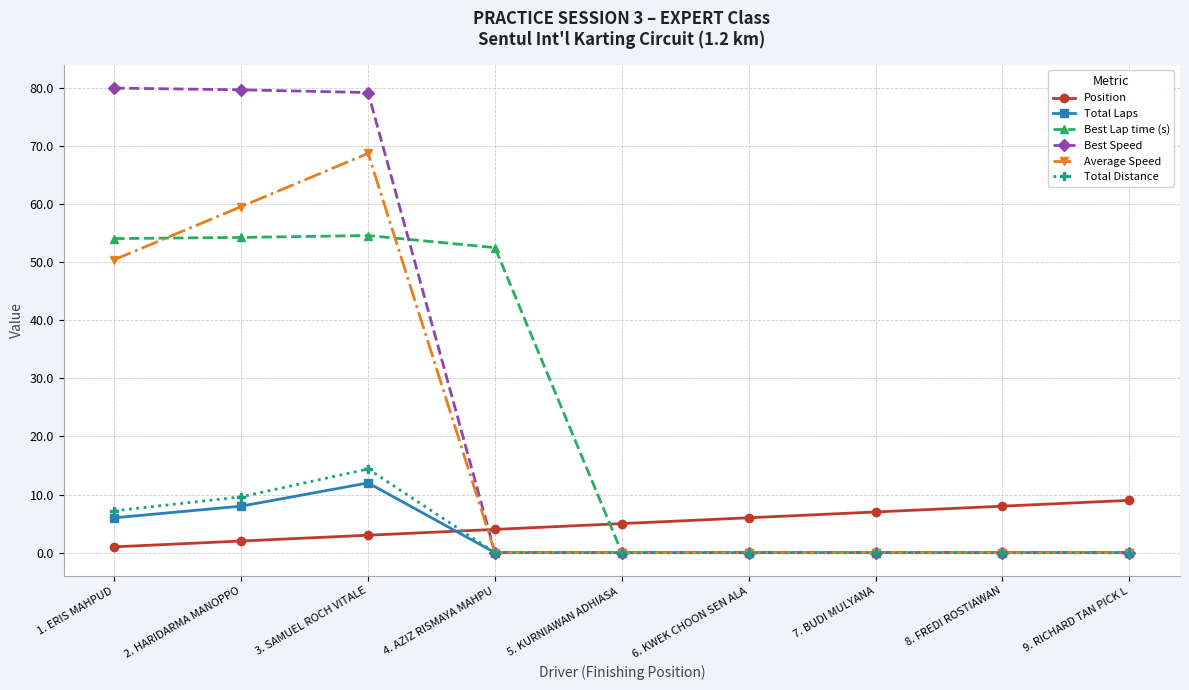

What is the spread (max minus min) of values at 5. KURNIAWAN ADHIASA ?

5.0